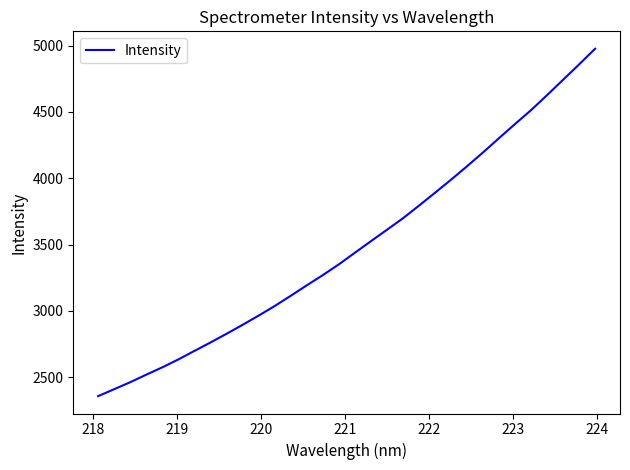

What is the maximum value shown in the chart?

4977.4